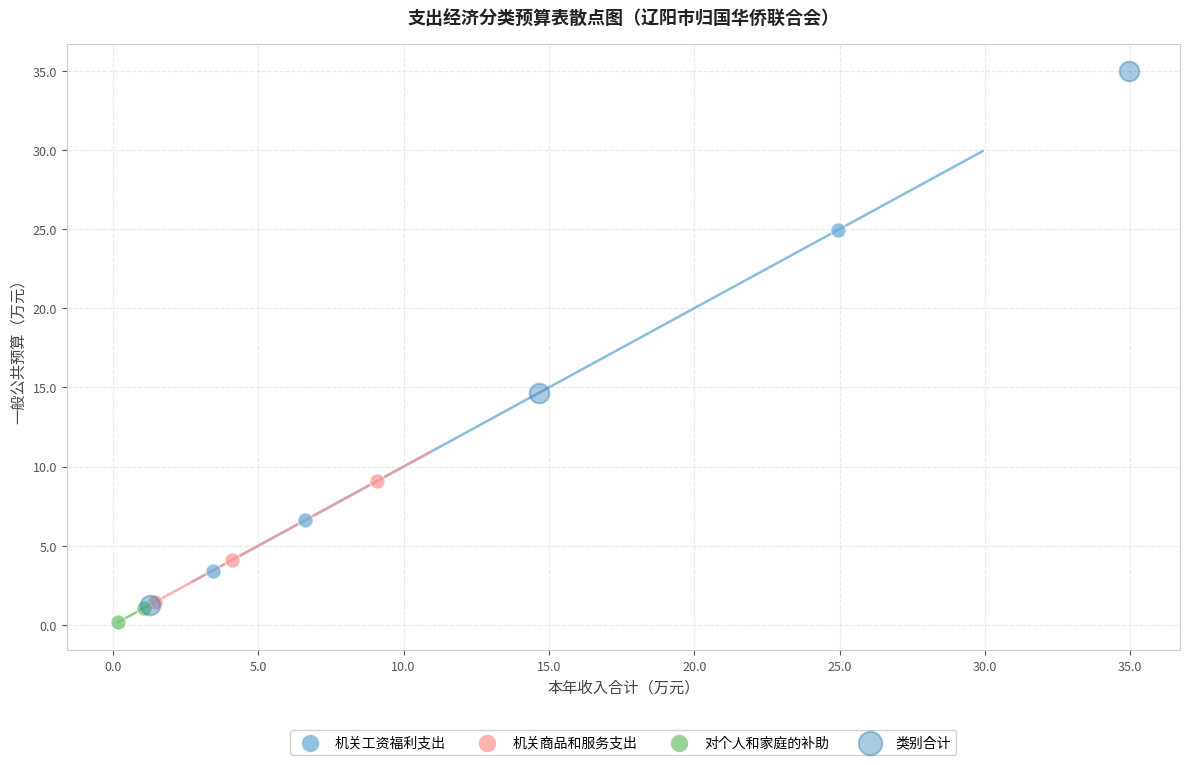

Which series contains the highest Y value?

类别合计